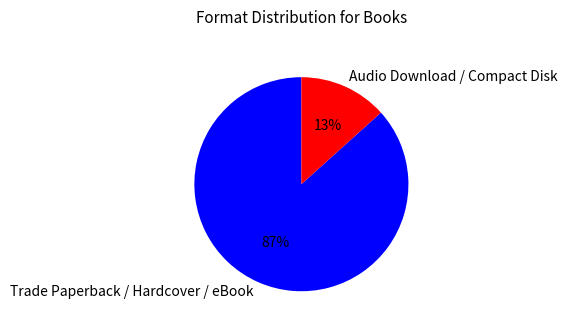

Does any single category account for the majority?

Yes